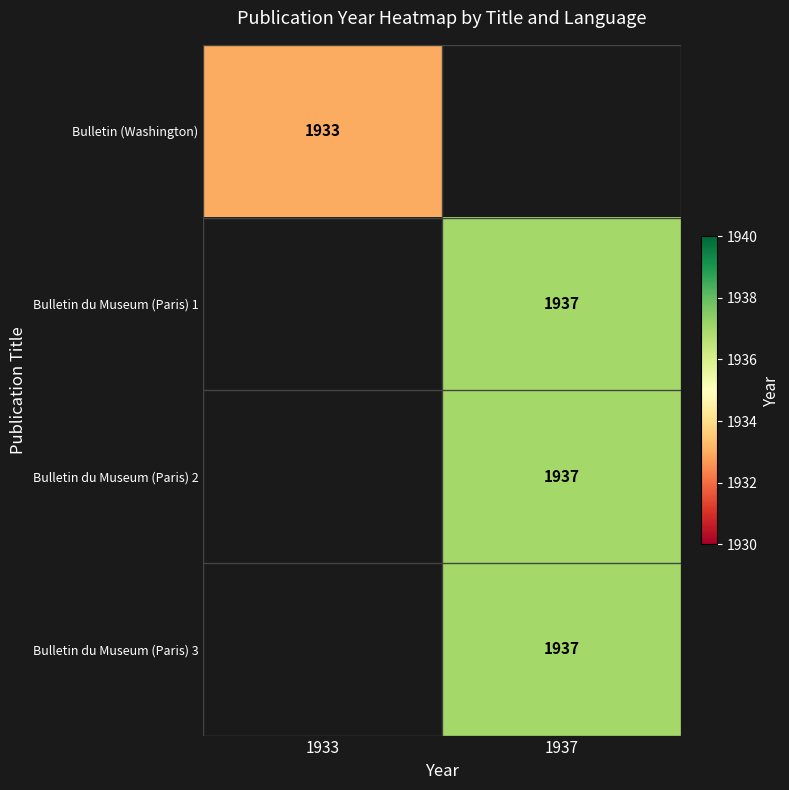

The value of Bulletin du Museum (Paris) 2 at 1937 is 1937. True or false?

True